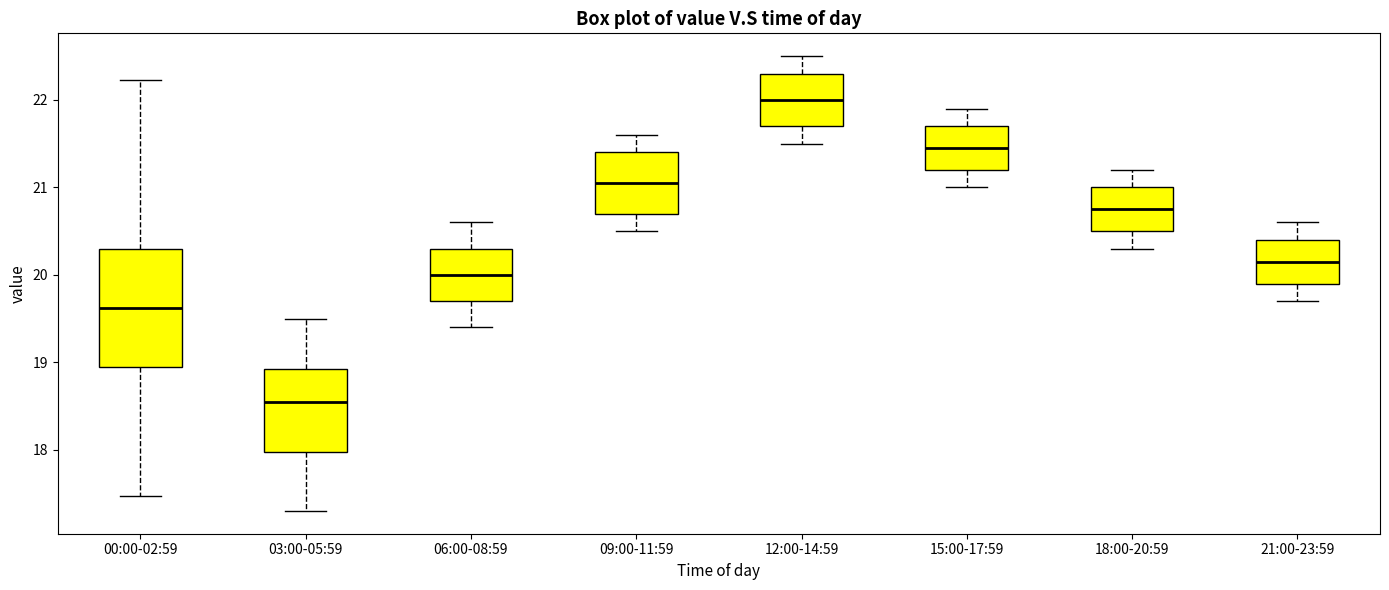

Which box's median line is the highest?

12:00-14:59